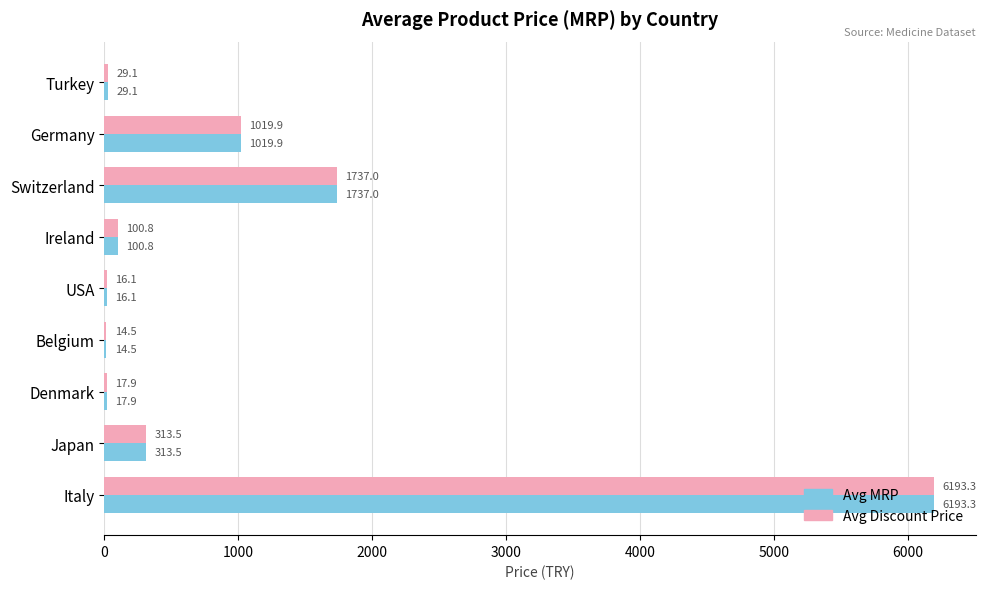

At which category is the sum across all series the highest?

Italy